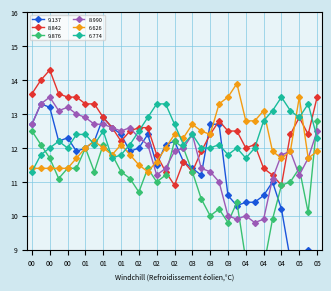

What is the label of the 4th point from the left?

00:30